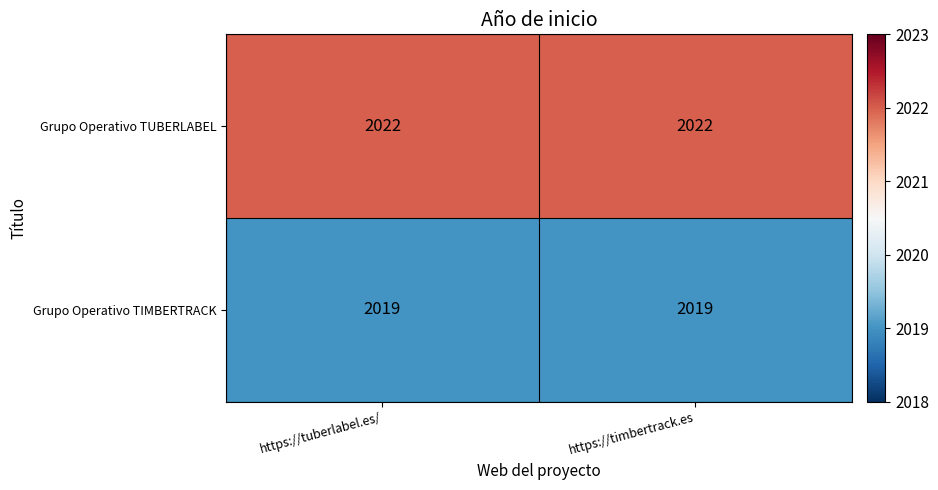

The value of Grupo Operativo TUBERLABEL at https://timbertrack.es is 2022. True or false?

True